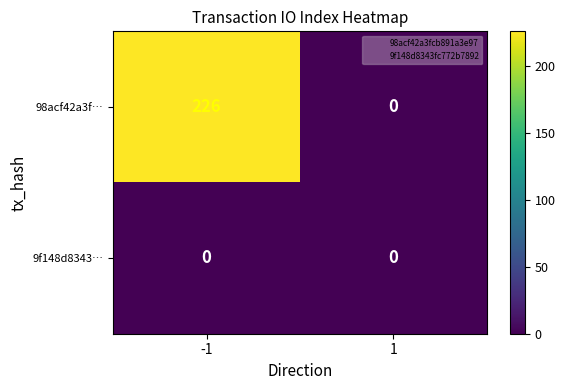

Reading right to left, list all the values displayed in this chart.

98acf42a3f…: 0	226
9f148d8343…: 0	0